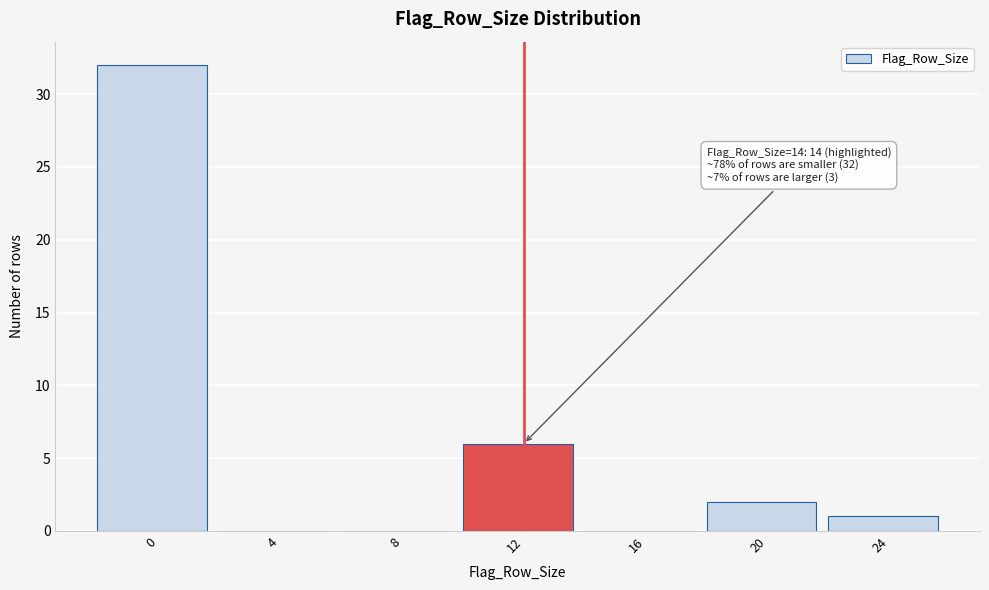

Reading left to right, what are all the values shown in this chart?

0=32	4=0	8=0	12=6	16=0	20=2	24=1